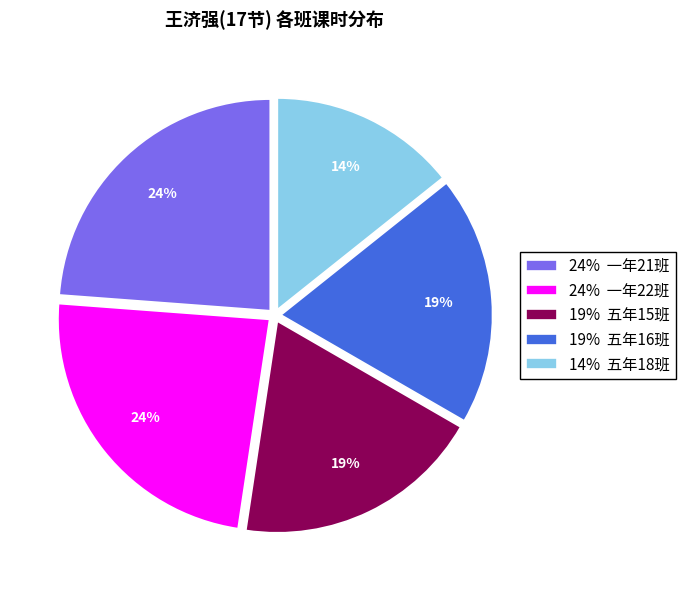

What is the smallest slice in the pie chart?

14% 五年18班